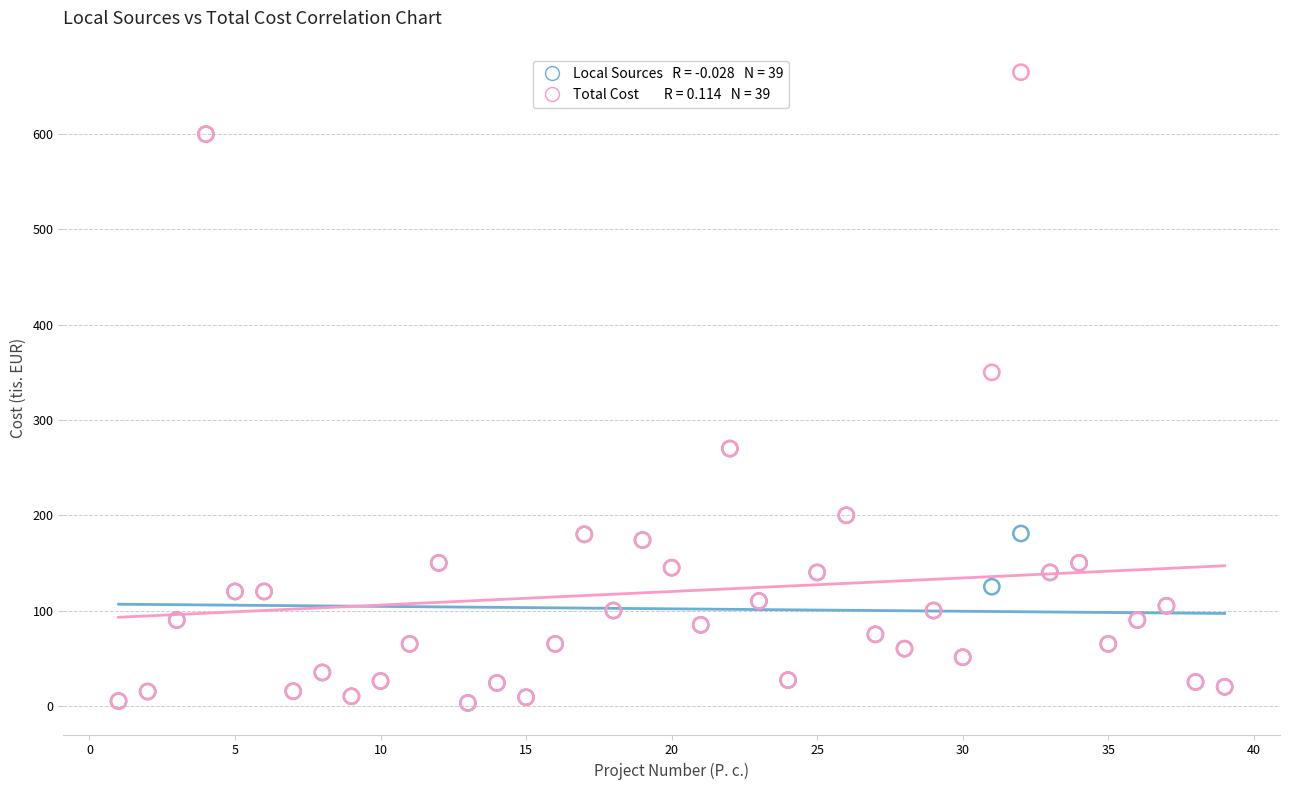

Across all series, what Y value is closest to 334?

350.0